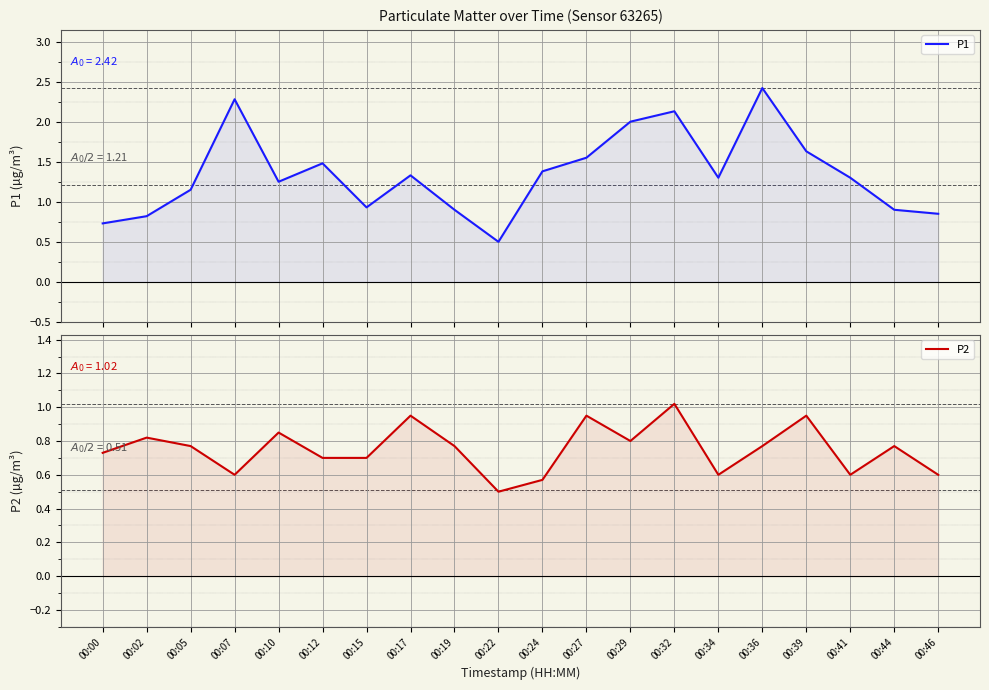

Between 00:12 and 00:32, which series saw the biggest shift?

P1